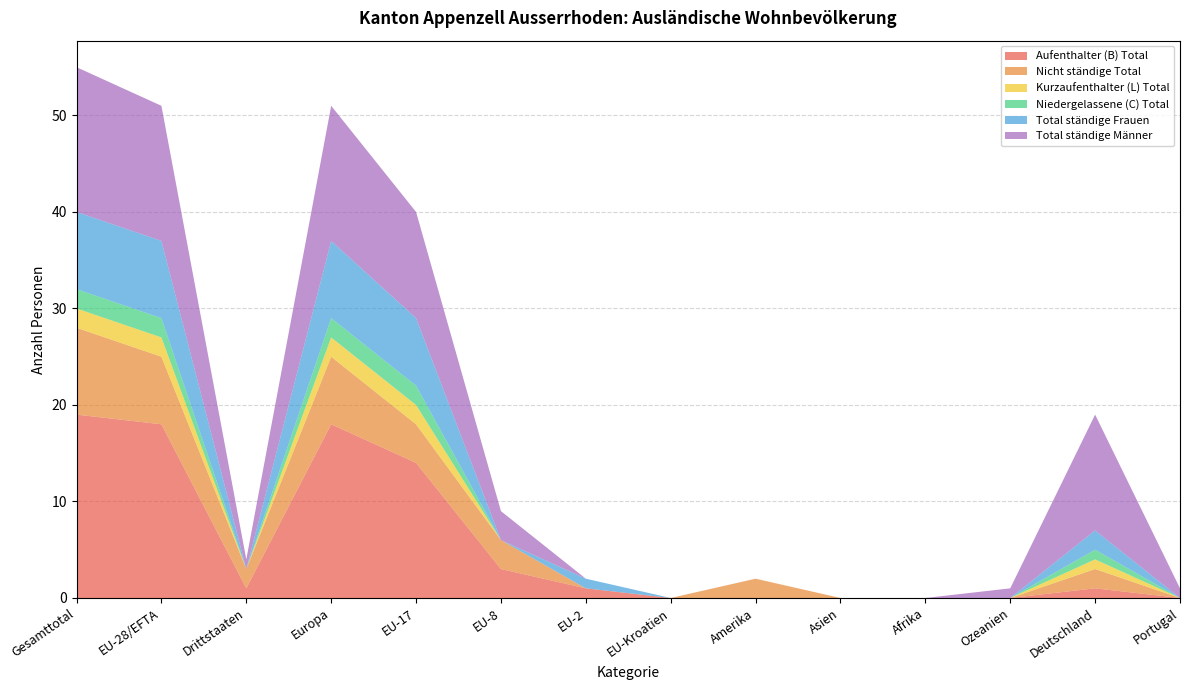

Reading left to right, extract all data points from this chart.

Aufenthalter (B) Total: Gesamttotal=19	EU-28/EFTA=18	Drittstaaten=1	Europa=18	EU-17=14	EU-8=3	EU-2=1	EU-Kroatien=0	Amerika=0	Asien=0	Afrika=0	Ozeanien=0	Deutschland=1	Portugal=0
Nicht ständige Total: Gesamttotal=9	EU-28/EFTA=7	Drittstaaten=2	Europa=7	EU-17=4	EU-8=3	EU-2=0	EU-Kroatien=0	Amerika=2	Asien=0	Afrika=0	Ozeanien=0	Deutschland=2	Portugal=0
Kurzaufenthalter (L) Total: Gesamttotal=2	EU-28/EFTA=2	Drittstaaten=0	Europa=2	EU-17=2	EU-8=0	EU-2=0	EU-Kroatien=0	Amerika=0	Asien=0	Afrika=0	Ozeanien=0	Deutschland=1	Portugal=0
Niedergelassene (C) Total: Gesamttotal=2	EU-28/EFTA=2	Drittstaaten=0	Europa=2	EU-17=2	EU-8=0	EU-2=0	EU-Kroatien=0	Amerika=0	Asien=0	Afrika=0	Ozeanien=0	Deutschland=1	Portugal=0
Total ständige Frauen: Gesamttotal=8	EU-28/EFTA=8	Drittstaaten=0	Europa=8	EU-17=7	EU-8=0	EU-2=1	EU-Kroatien=0	Amerika=0	Asien=0	Afrika=0	Ozeanien=0	Deutschland=2	Portugal=0
Total ständige Männer: Gesamttotal=15	EU-28/EFTA=14	Drittstaaten=1	Europa=14	EU-17=11	EU-8=3	EU-2=0	EU-Kroatien=0	Amerika=0	Asien=0	Afrika=0	Ozeanien=1	Deutschland=12	Portugal=1